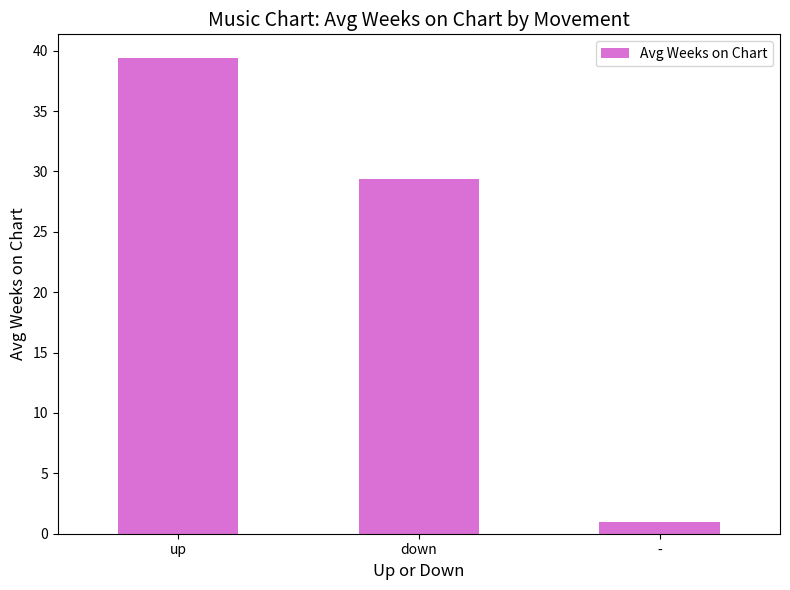

Approximately how many times larger is the value at down compared to up?

0.7